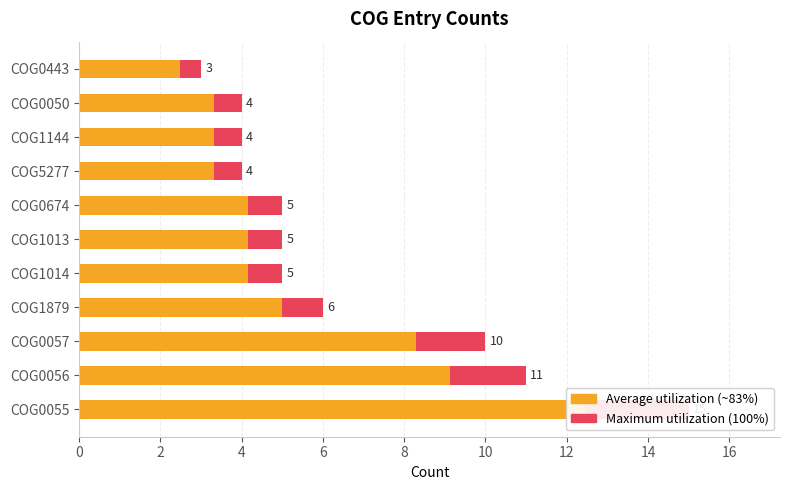

How many distinct data groups are displayed?

2